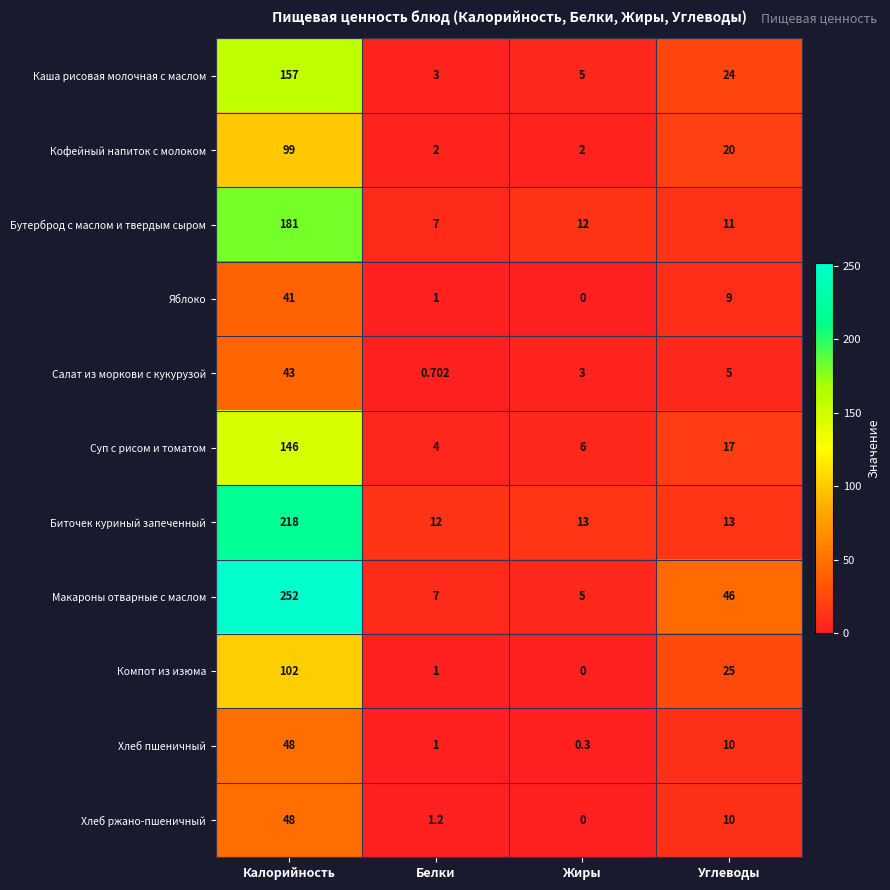

Which label corresponds to the largest value in the chart?

Калорийность